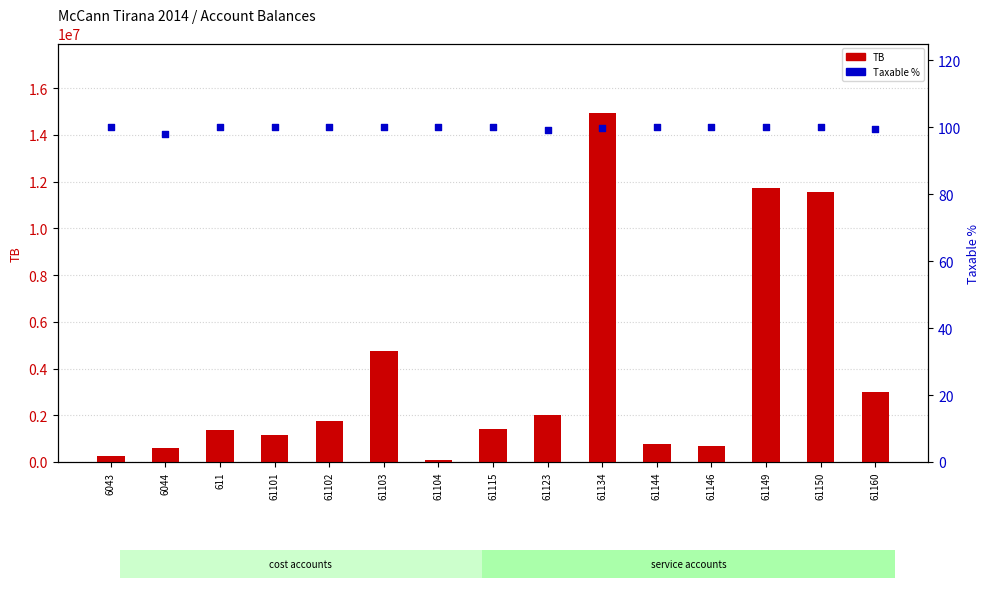

What are all the series names shown in the legend?

TB, Taxable %